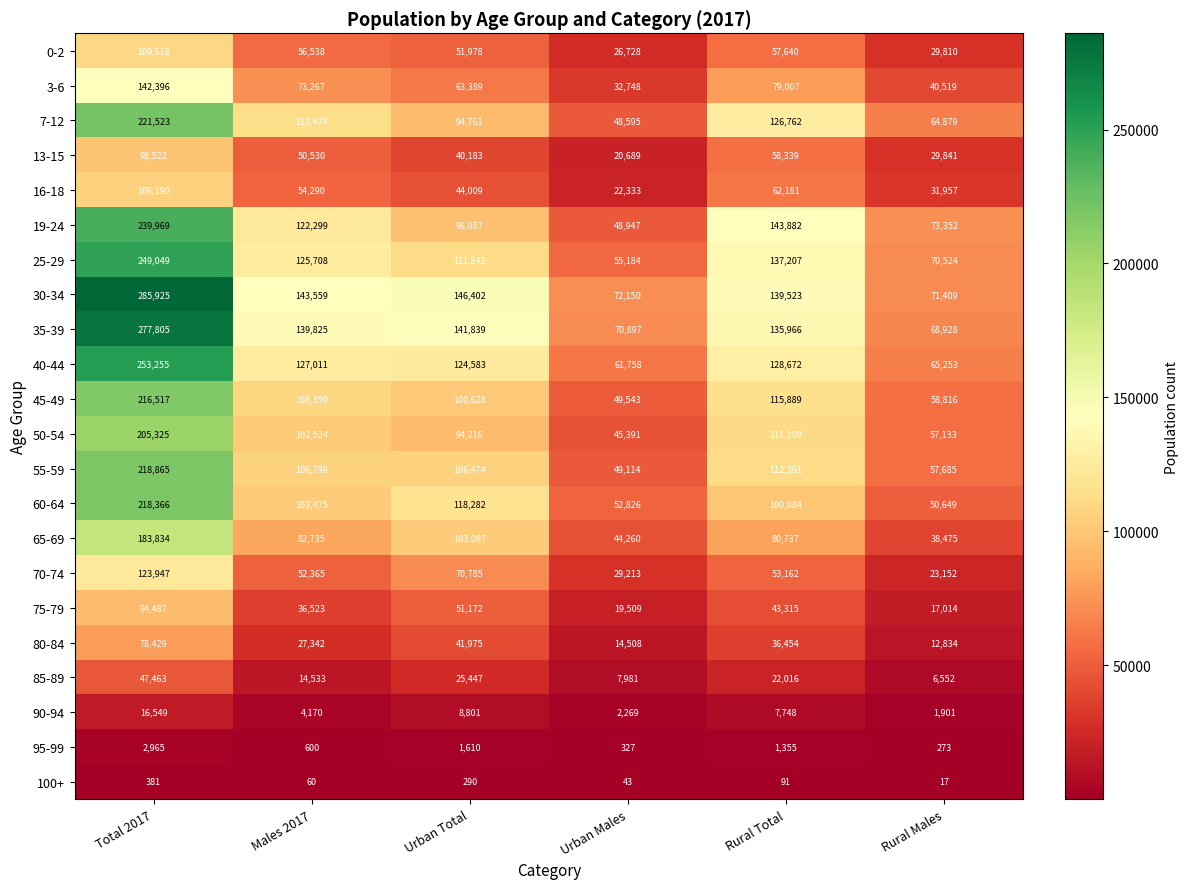

At Males 2017, list the series in order from largest to smallest.

30-34, 35-39, 40-44, 25-29, 19-24, 7-12, 45-49, 55-59, 60-64, 50-54, 65-69, 3-6, 0-2, 16-18, 70-74, 13-15, 75-79, 80-84, 85-89, 90-94, 95-99, 100+